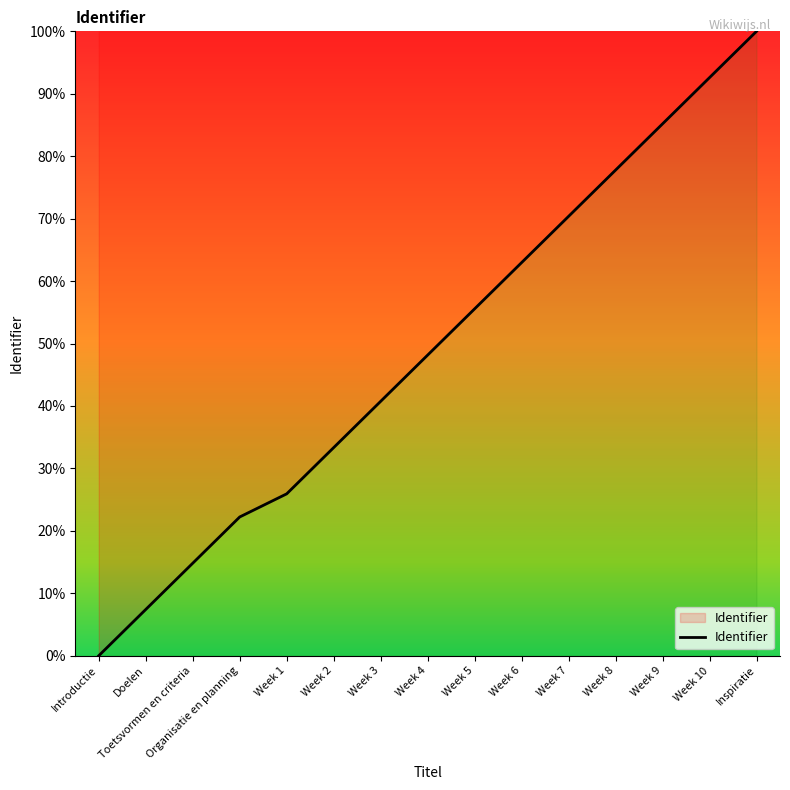

Approximately how many times larger is the value at Week 1 compared to Week 8?

0.3